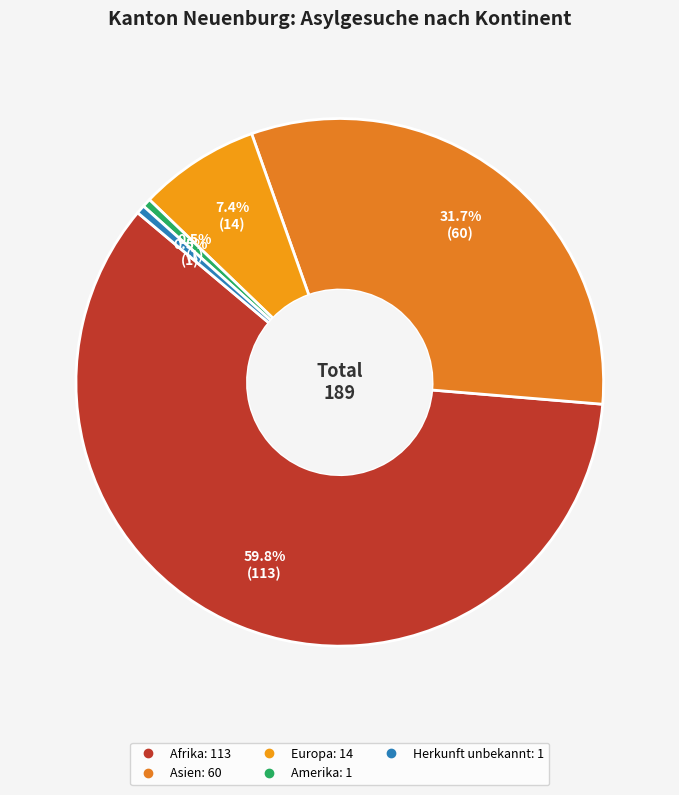

Rank the categories by value from lowest to highest.

Amerika, Herkunft unbekannt, Europa, Asien, Afrika